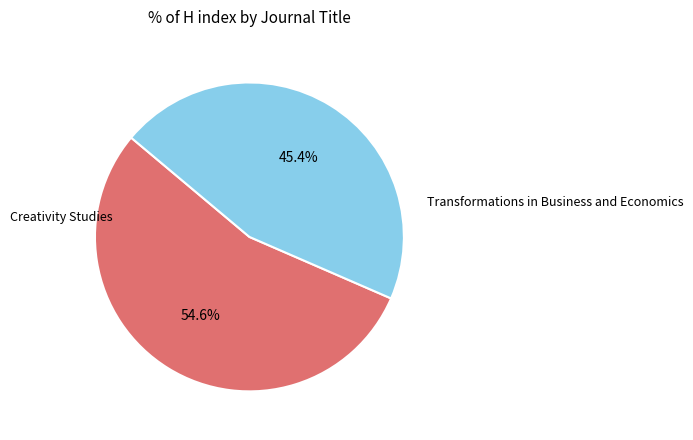

Does any single category account for the majority?

Yes